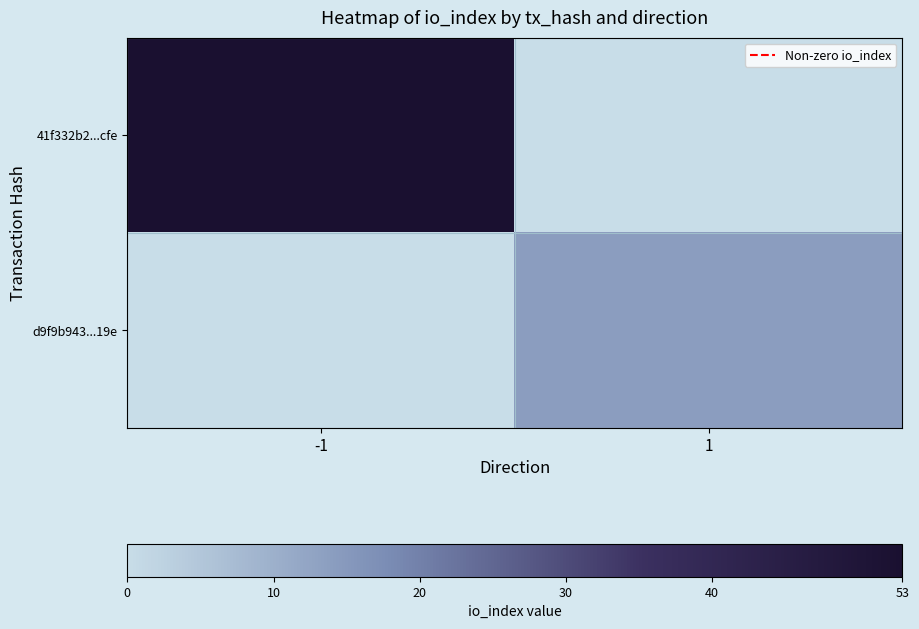

Which series changed the most between -1 and 1?

41f332b2...cfe